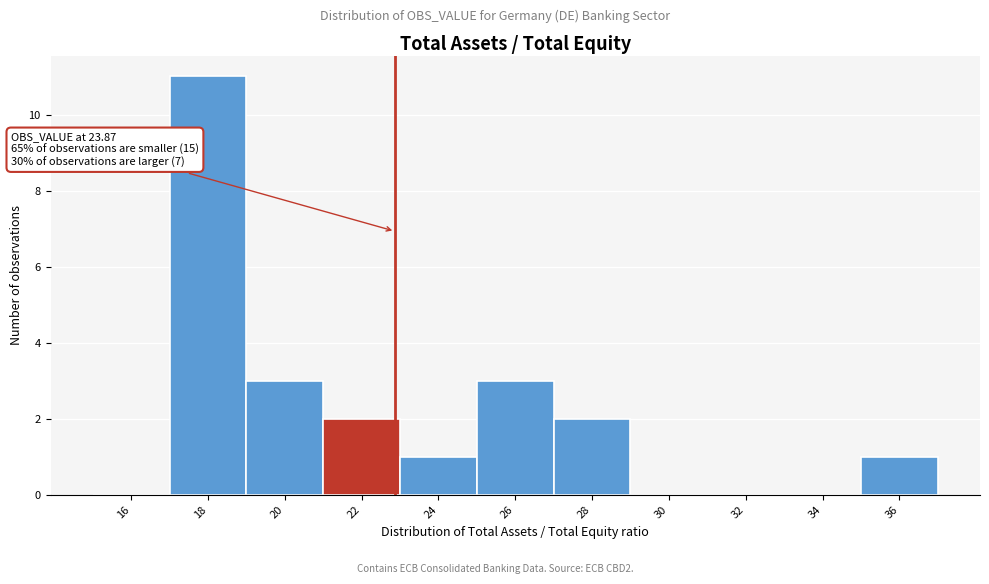

Reading left to right, extract all data points from this chart.

16=0	18=11	20=3	22=2	24=1	26=3	28=2	30=0	32=0	34=0	36=1